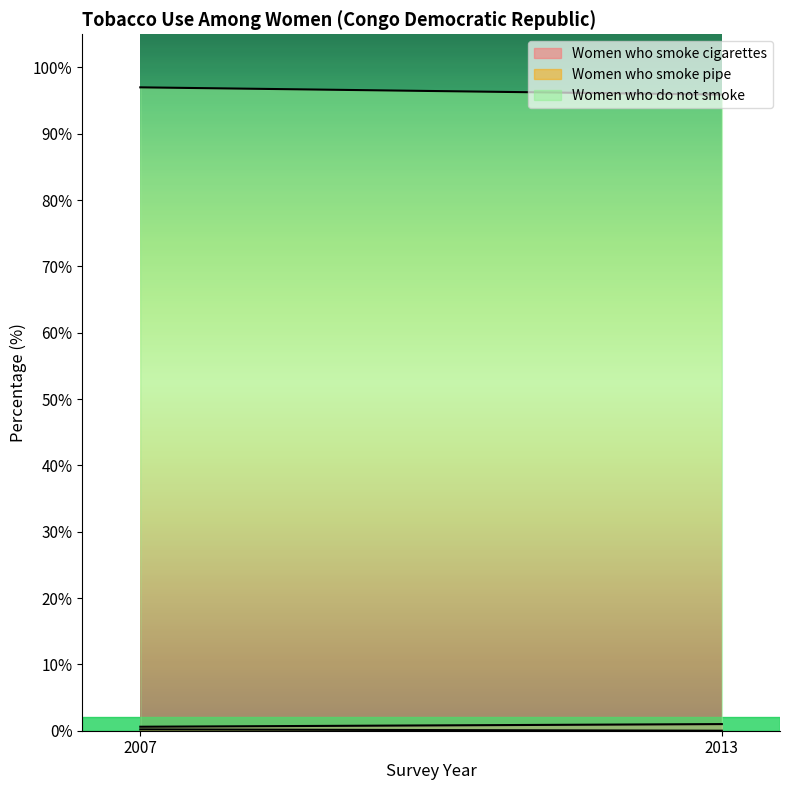

Reading left to right, extract all data points from this chart.

Women who smoke cigarettes: 0.6	1.0
Women who smoke pipe: 0.2	0.0
Women who do not smoke: 97.0	95.9